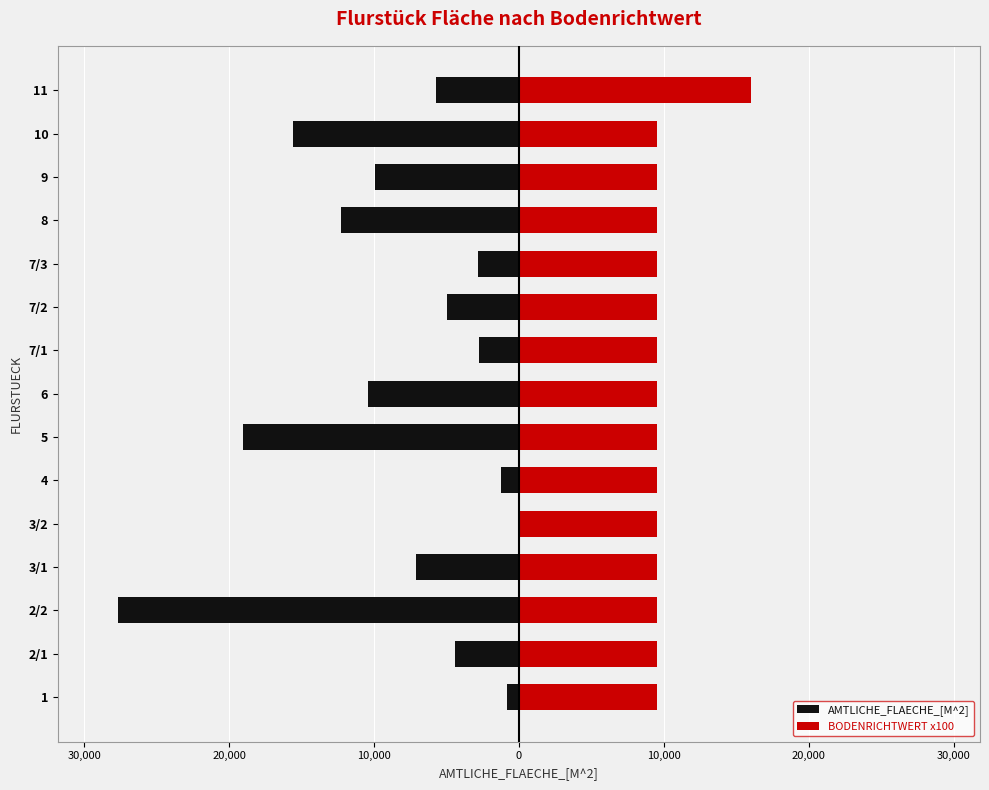

Which has a higher value, 10,000 or 13?

10,000